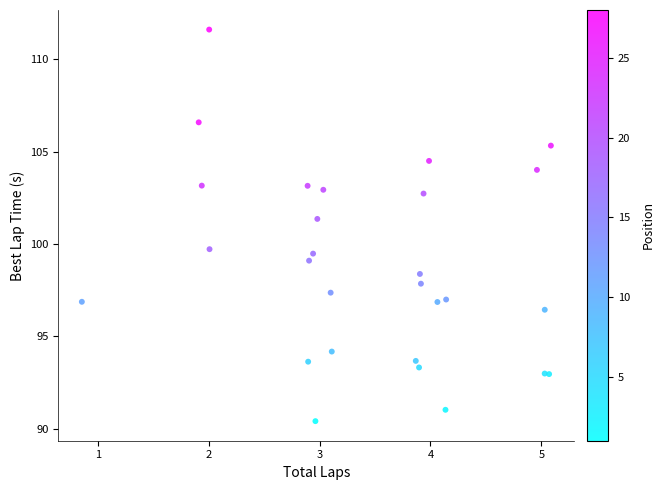

What Y value in the scatter plot is closest to 101?

101.4